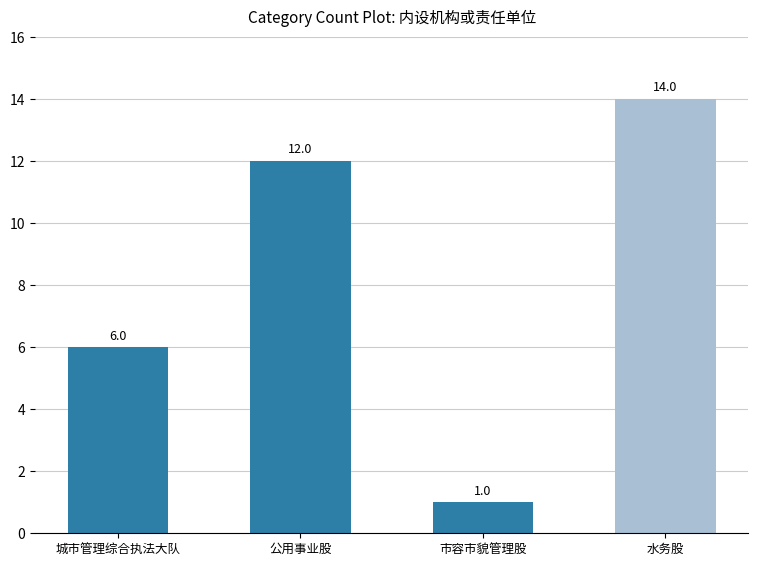

What is the average value?

8